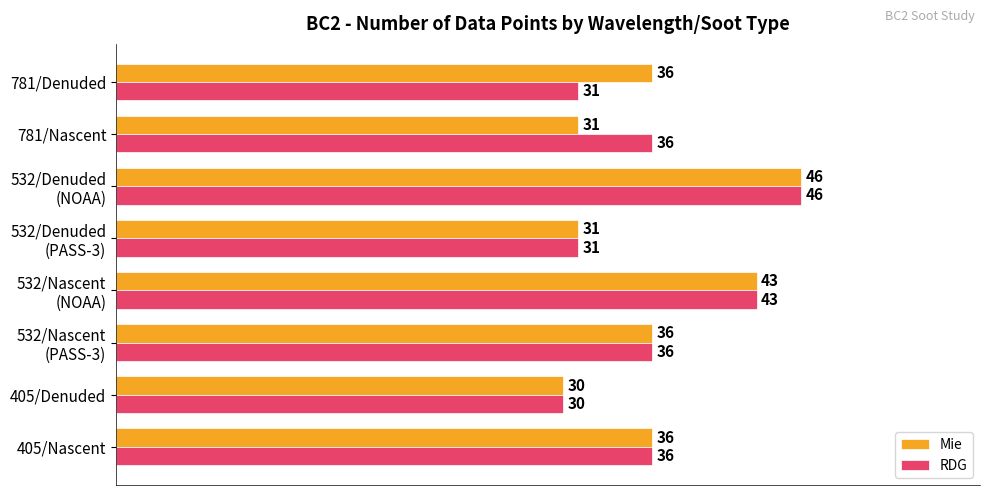

Which category has the lowest value in the Mie series?

405/Denuded